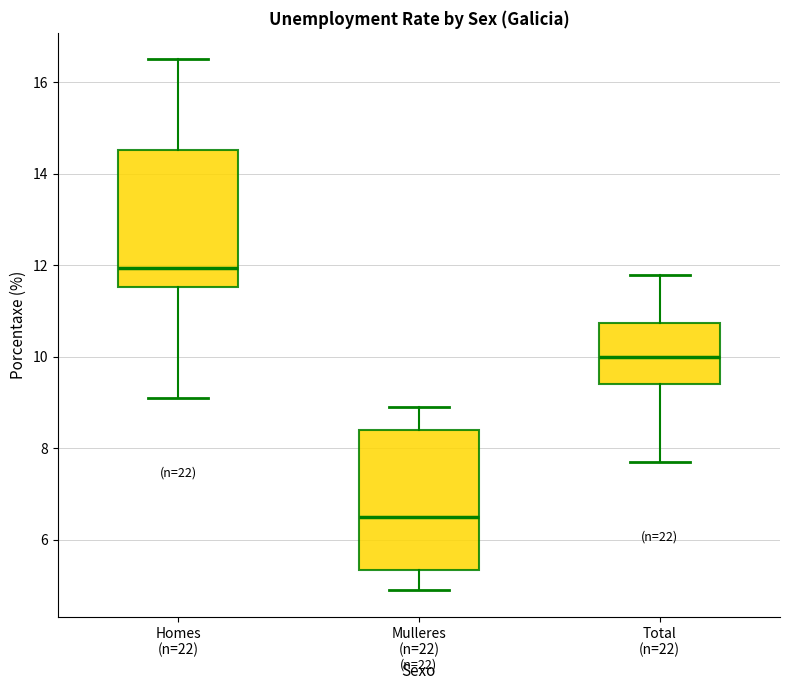

Reading left to right, transcribe this box plot: for each box, give where its median line is, the range the box spans, and where its two whiskers end, as read against the y-axis. The values are not printed on the chart, so give them approximately, as read against the axis.

Homes (n=22): median 12.0, box 11.6 to 14.6, whiskers 9.2 to 16.6
Mulleres (n=22): median 6.6, box 5.4 to 8.4, whiskers 5.0 to 9.0
Total (n=22): median 10.0, box 9.4 to 10.8, whiskers 7.8 to 11.8